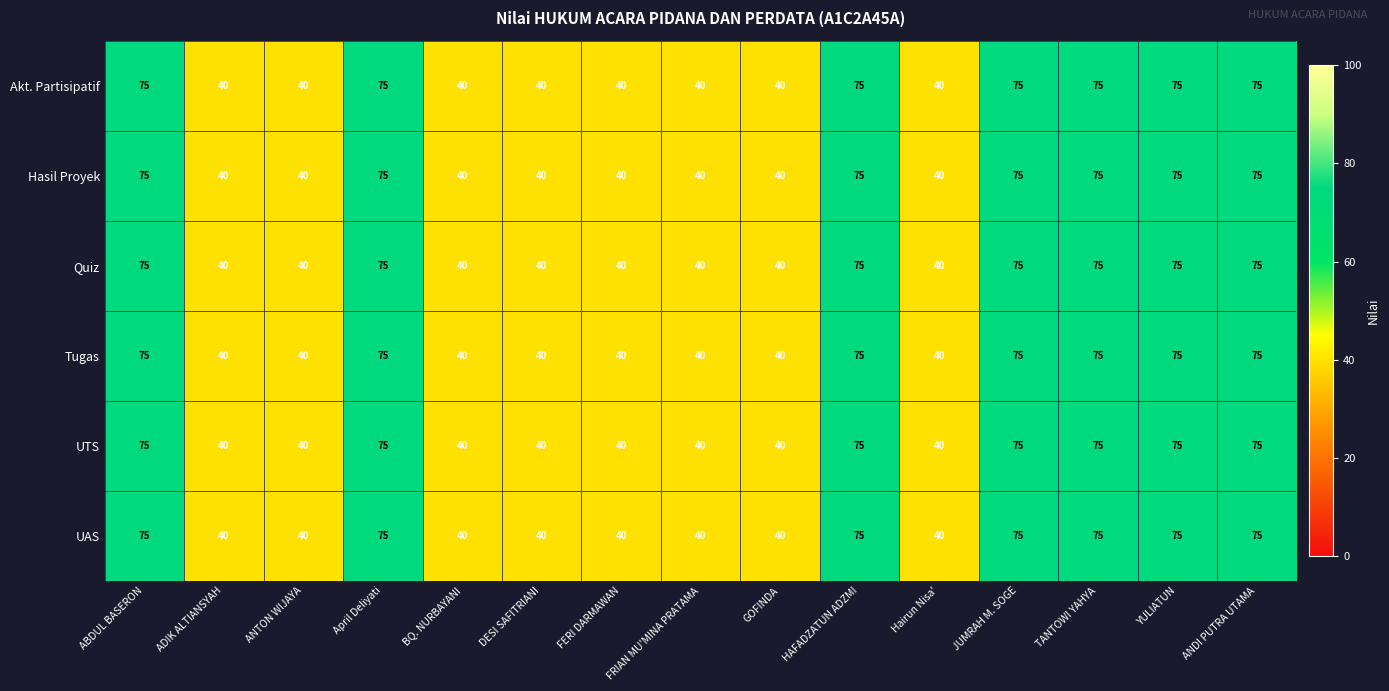

The Hasil Proyek series shows 42 at YULIATUN. True or false?

False